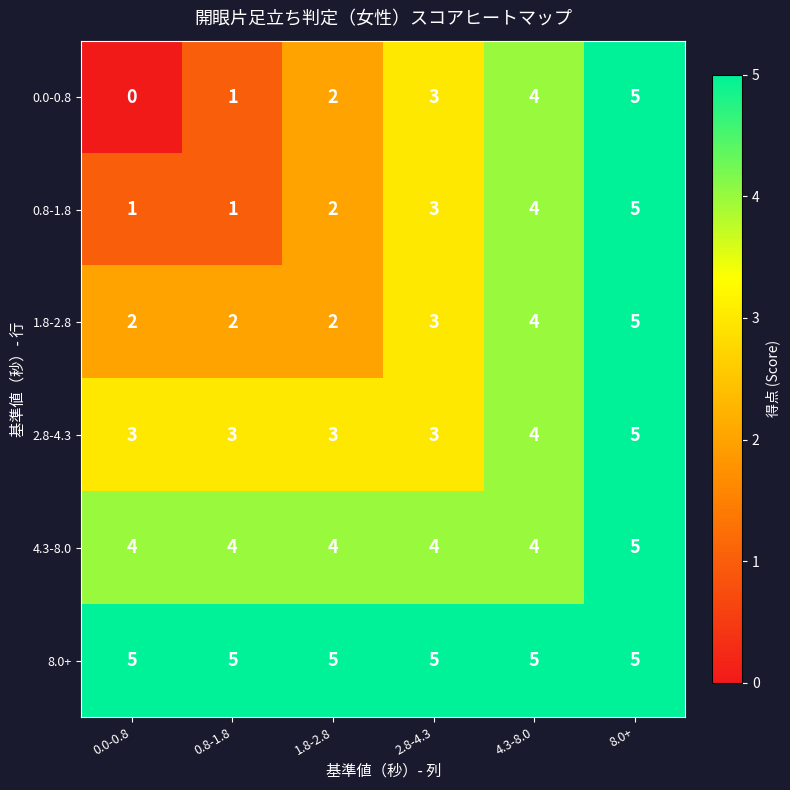

What is the sum of all 1.8-2.8 values?

18